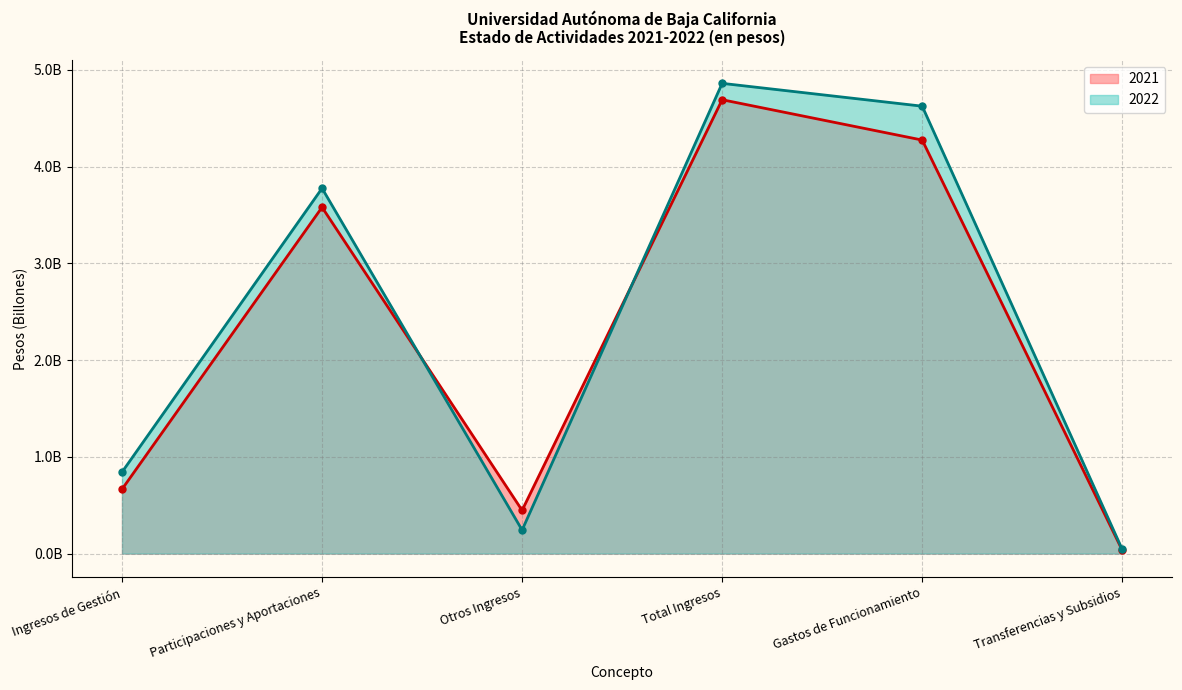

Does the chart have visible grid lines?

Yes